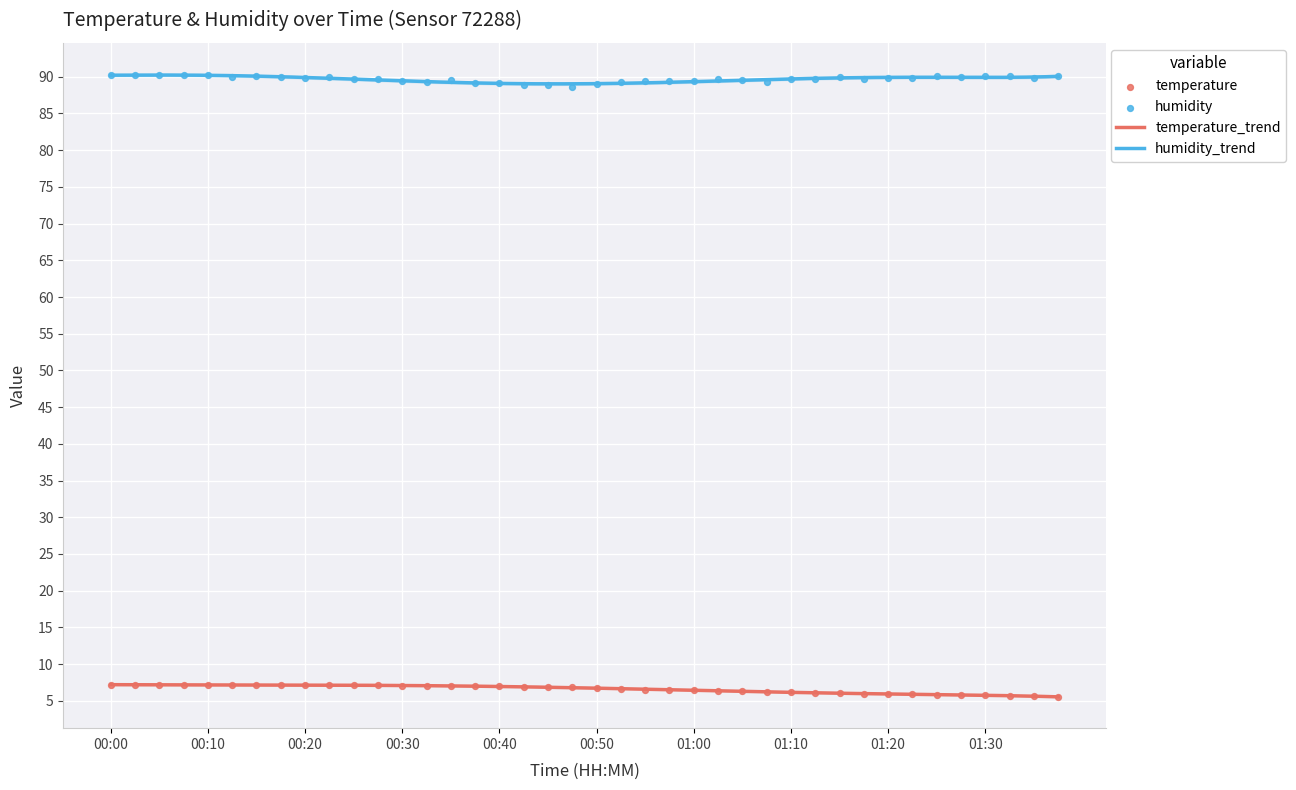

Which series has the largest total across all categories?

humidity